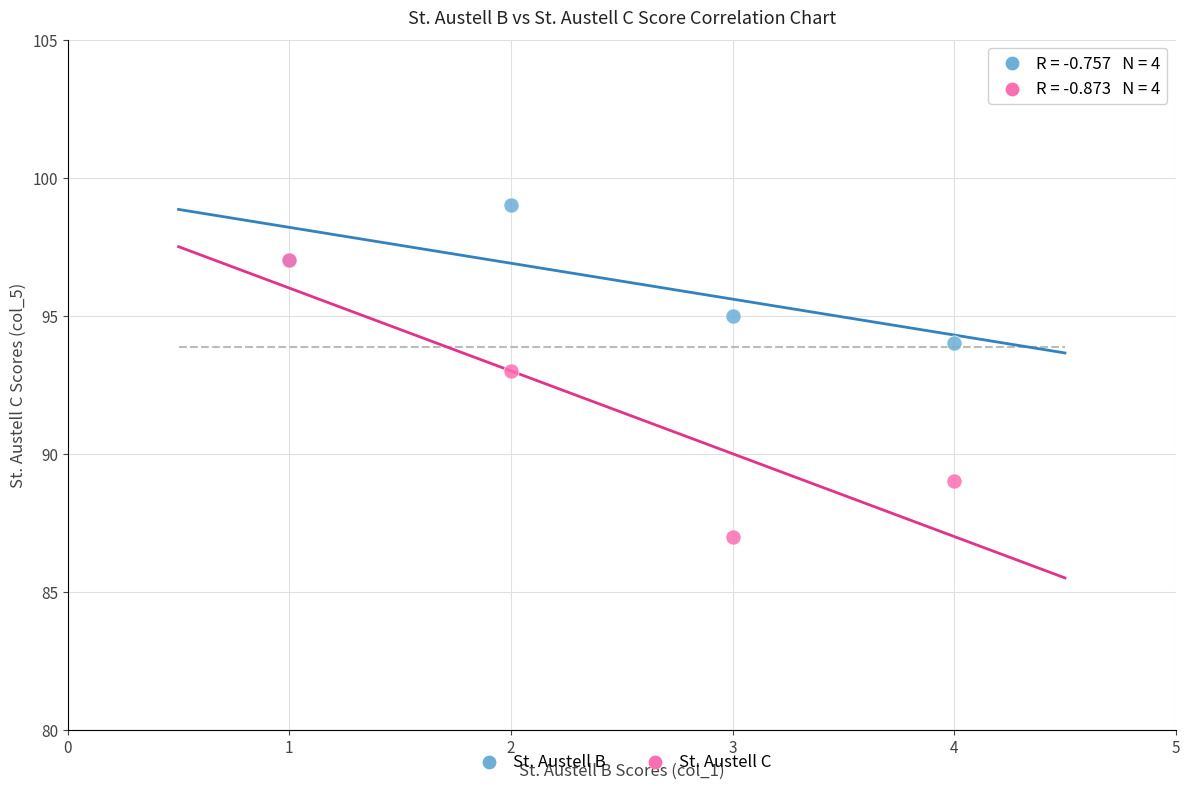

Which series has the widest spread of Y values?

St. Austell C